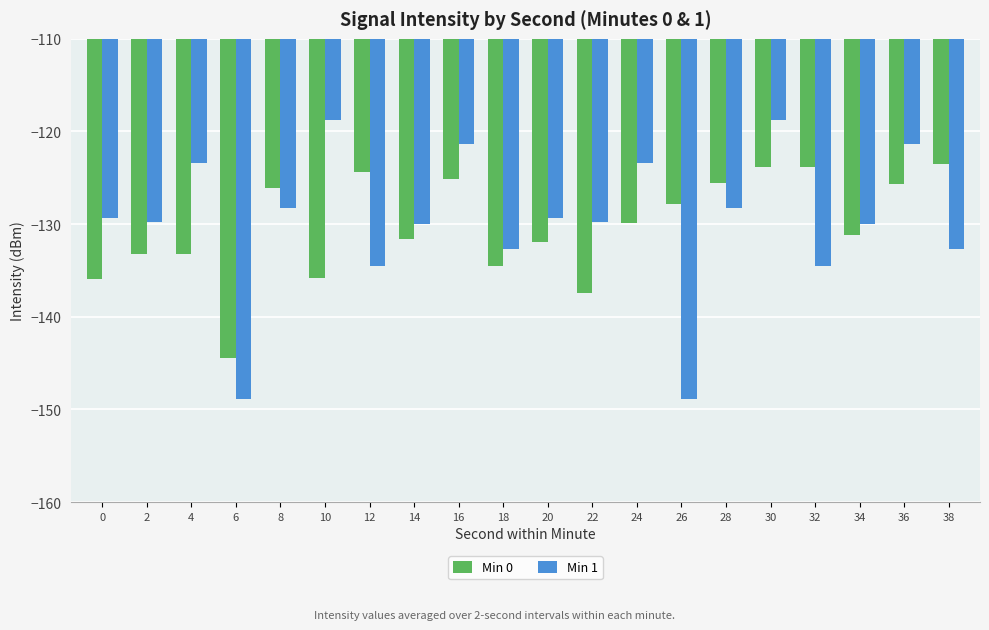

Between 24 and 30, which series saw the biggest shift?

Min 0